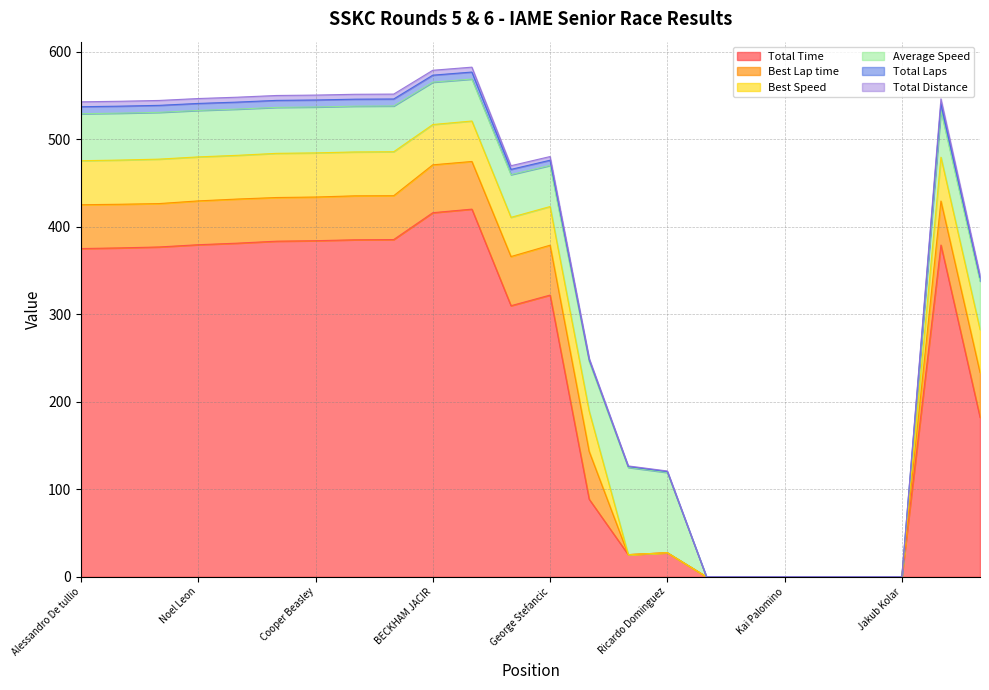

Does the chart display data point markers on the line(s)?

No